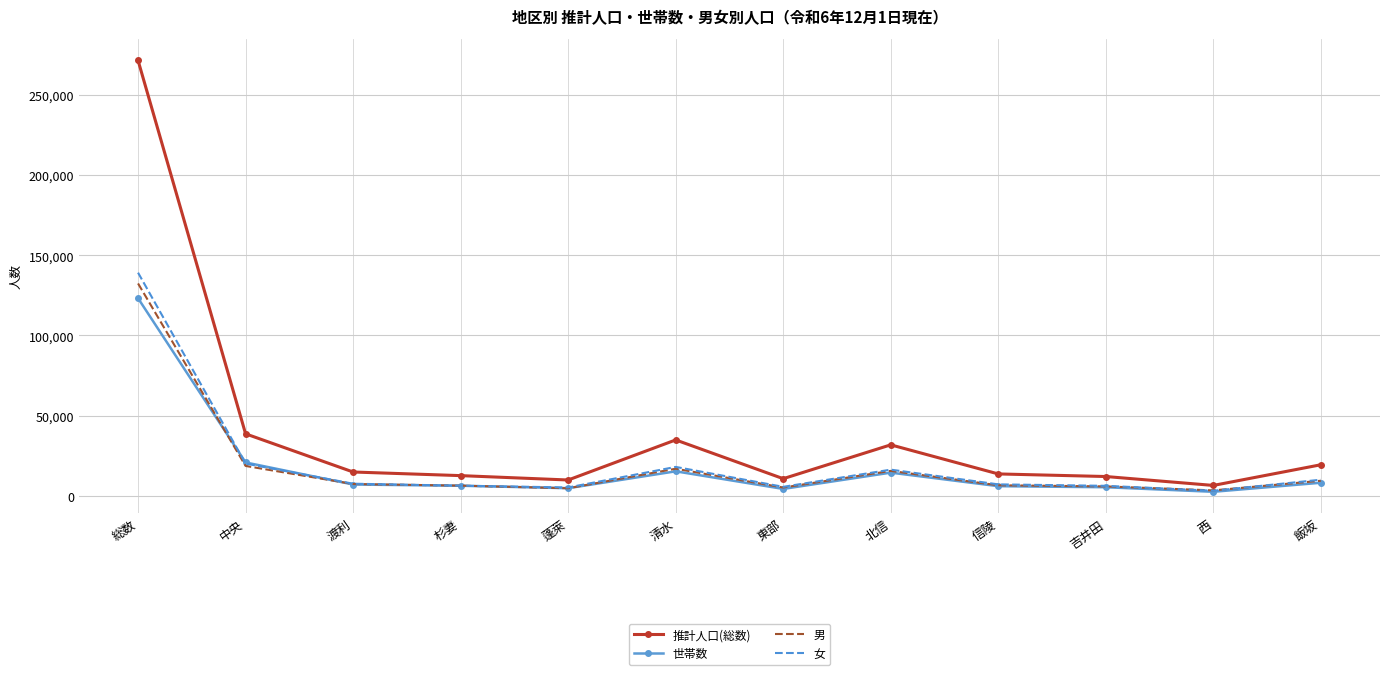

What is the lowest value of the 男 series?

3317